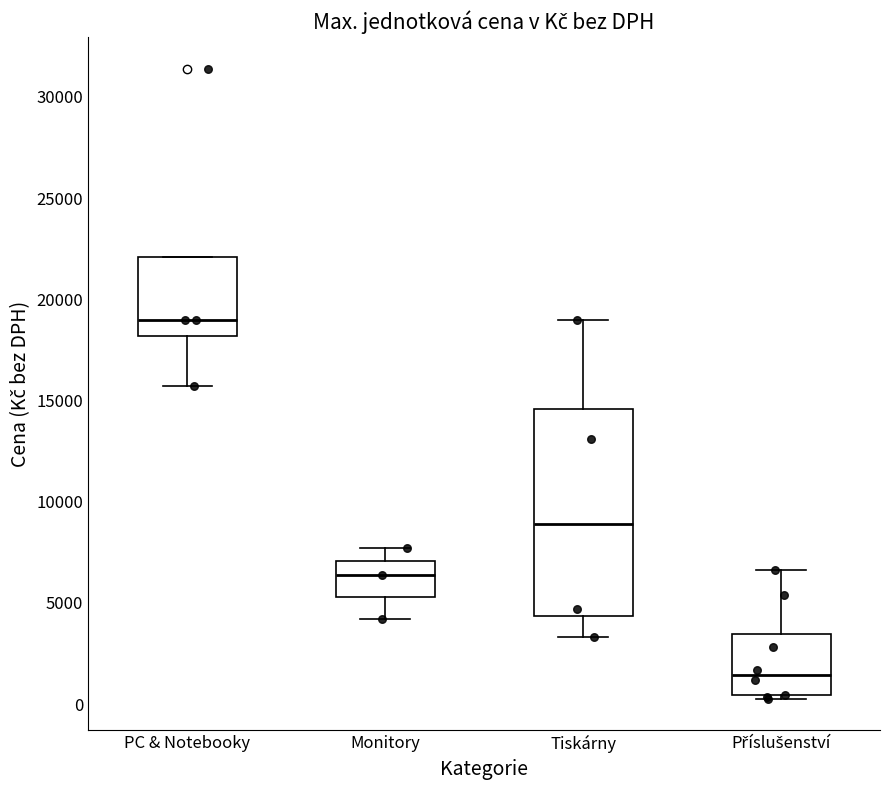

Reading left to right, read every box against the y-axis: the position of its median line, the range the box covers, and the ends of its whiskers. The values are not printed on the chart, so give them approximately, as read against the axis.

PC & Notebooky: median 19000, box 18000 to 22000, whiskers 15500 to 22000
Monitory: median 6500, box 5500 to 7000, whiskers 4000 to 7500
Tiskárny: median 9000, box 4500 to 14500, whiskers 3500 to 19000
Příslušenství: median 1500, box 500 to 3500, whiskers 500 (just below the box's lower edge) to 6500